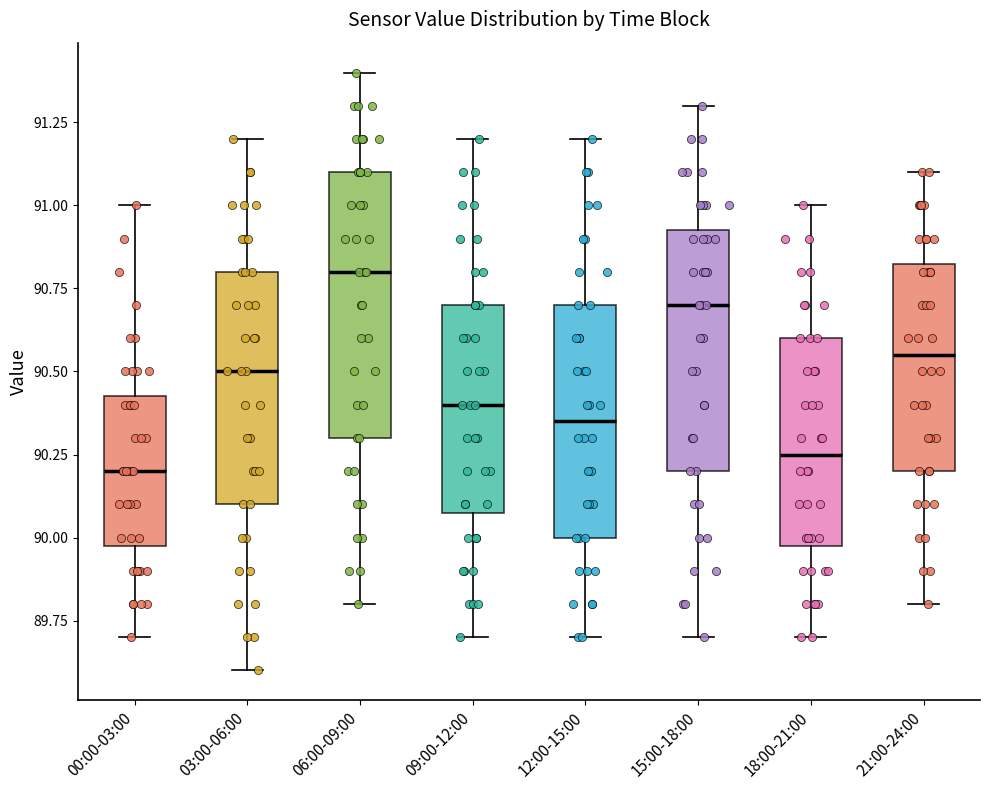

Where is the lower edge of the box for 09:00-12:00 on the y-axis? The values are not printed on the chart, so give them approximately, as read against the axis.

90.10